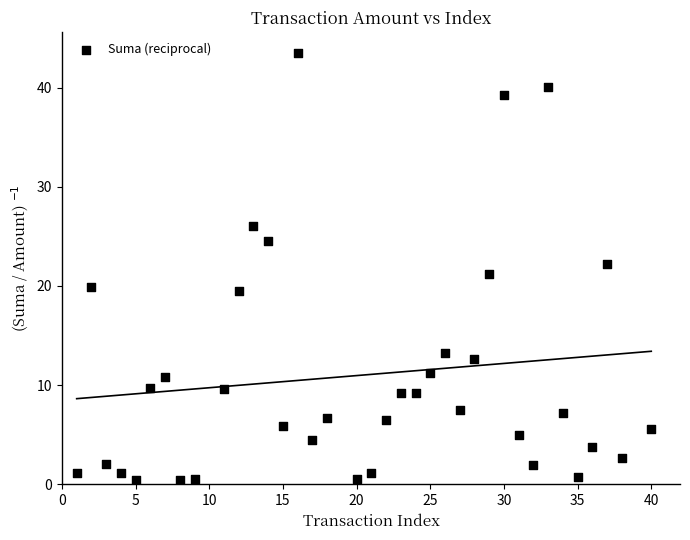

What is the range of X values (max minus min)?

39.0